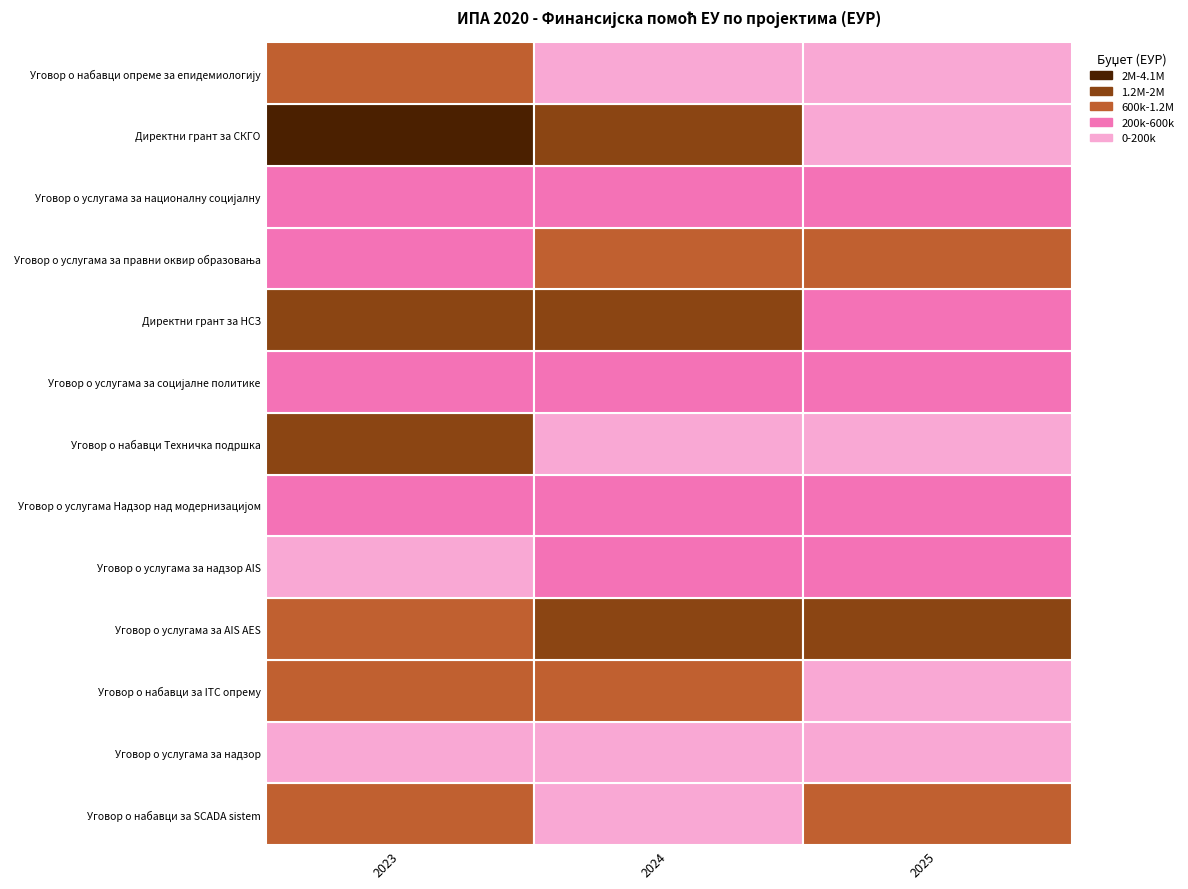

Is it true that Уговор о услугама за надзор AIS equals 331060 at 2023?

False